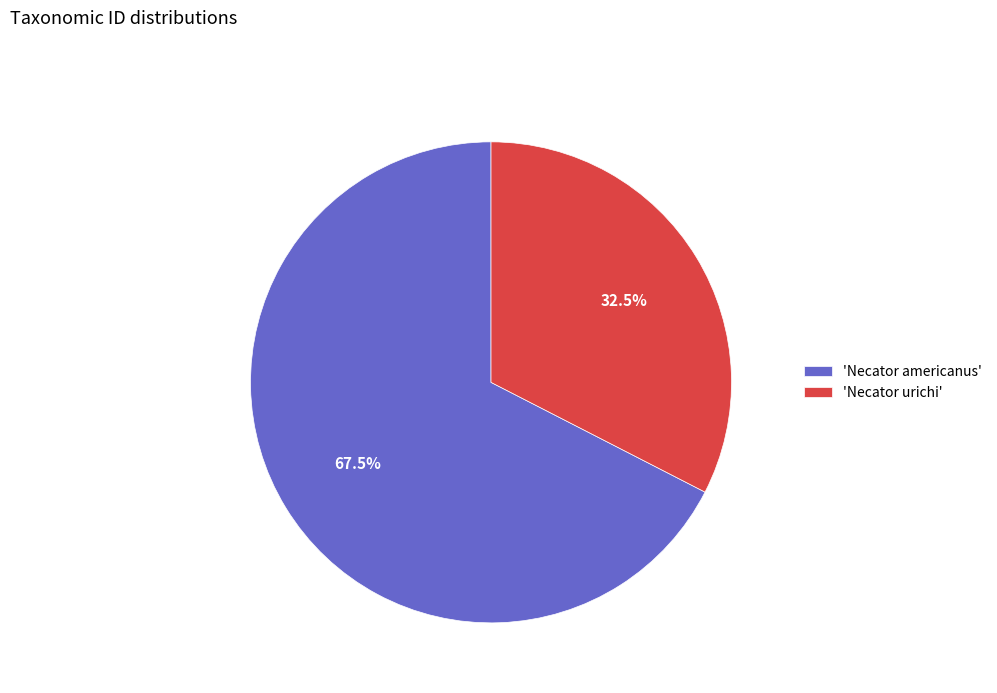

What percentage do 'Necator urichi' and 'Necator americanus' together represent?

100.0%